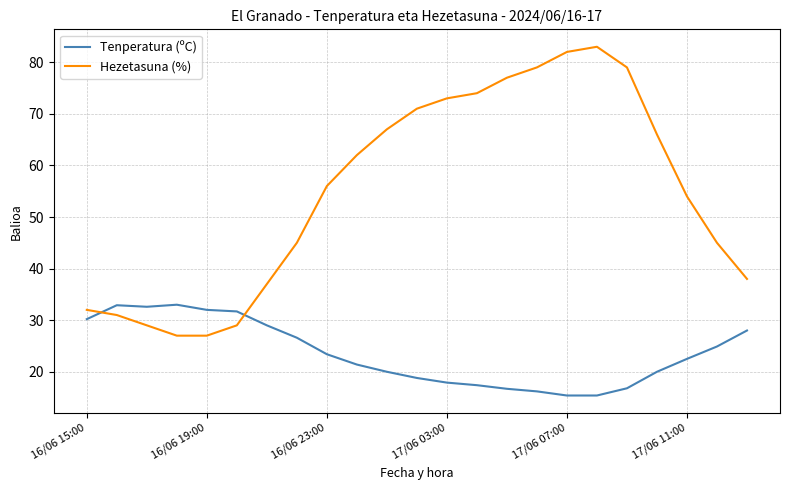

Which series has the largest range (max minus min)?

Hezetasuna (%)